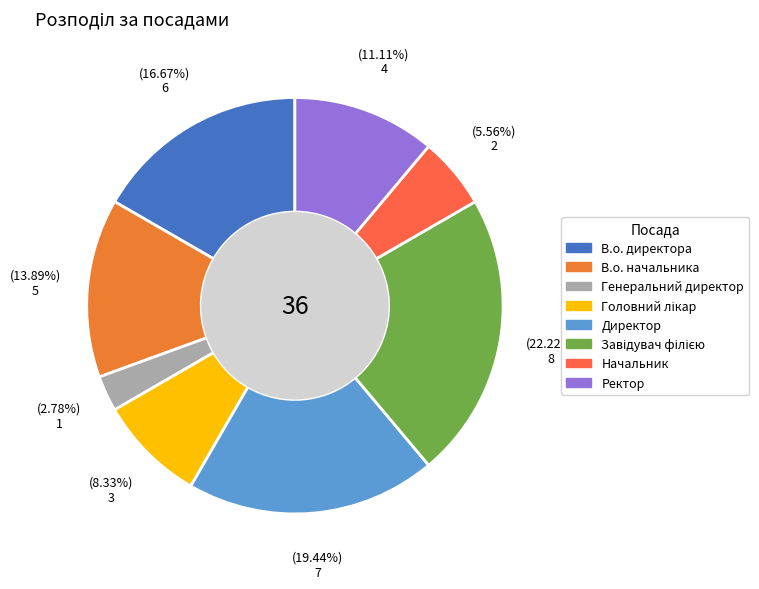

How many segments does this pie chart have?

8